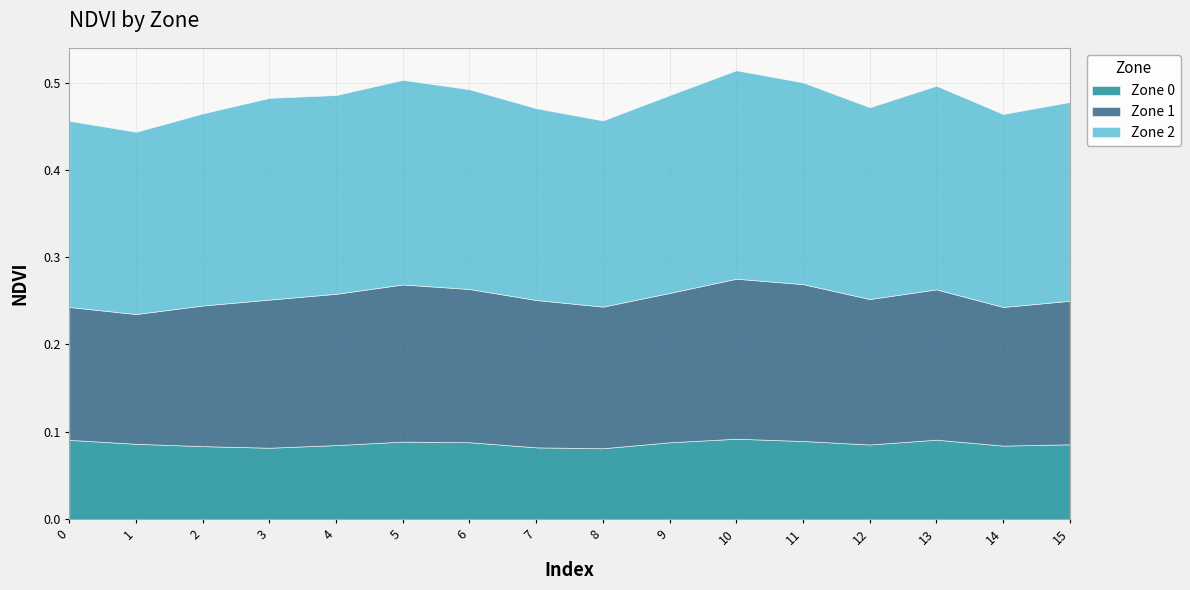

What is the value of the Zone 0 point at the 6th from the left?

0.1